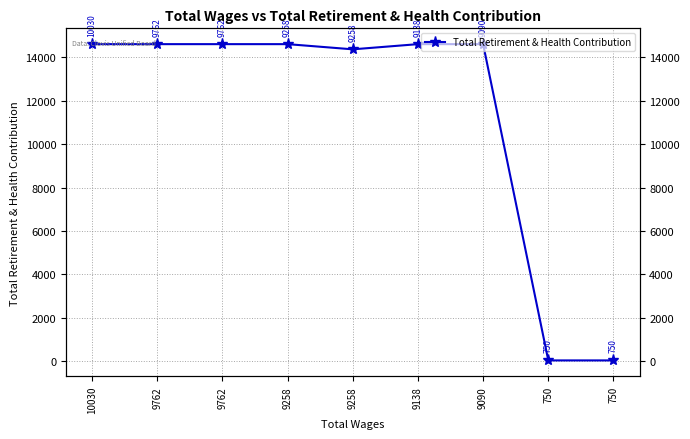

What is the difference between the maximum and minimum values?

14586